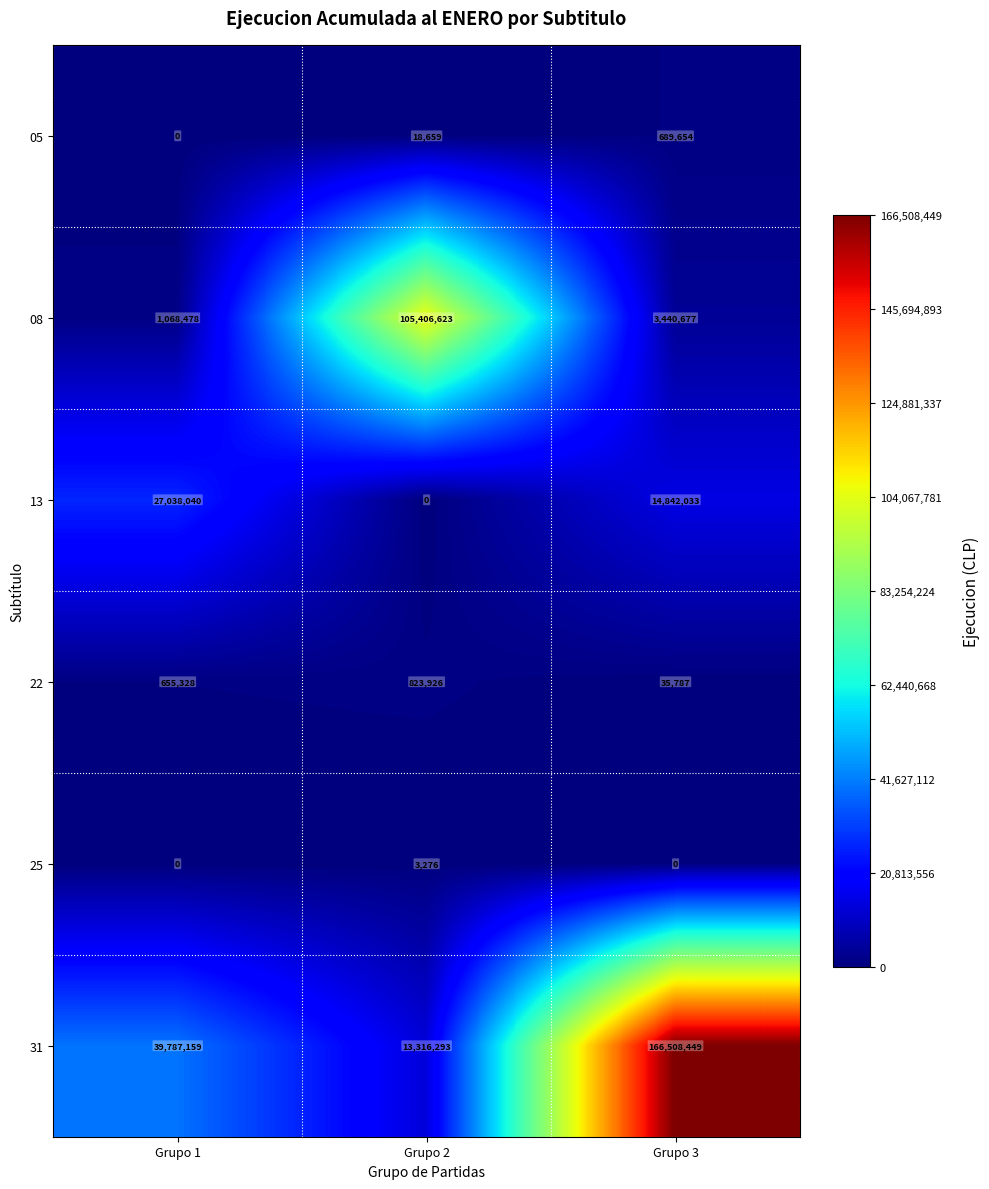

Which series changed the most between Grupo 2 and Grupo 3?

31